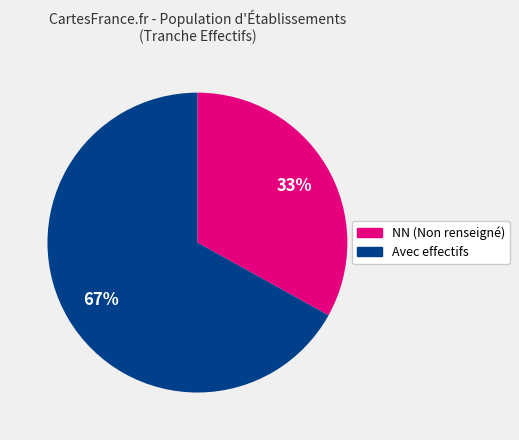

To the nearest percent, what is the average slice percentage?

50%